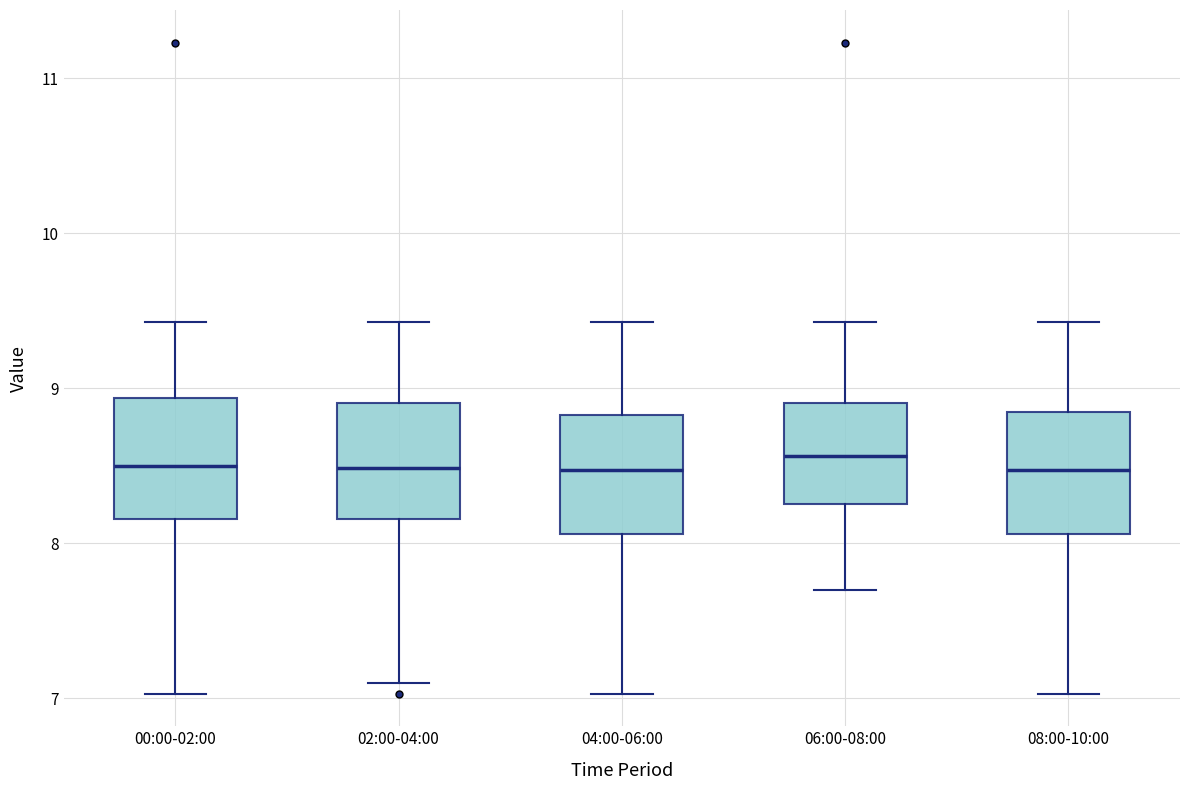

Reading left to right, transcribe this box plot: for each box, give where its median line is, the range the box spans, and where its two whiskers end, as read against the y-axis. The values are not printed on the chart, so give them approximately, as read against the axis.

00:00-02:00: median 8.5, box 8.2 to 8.9, whiskers 7.0 to 9.4
02:00-04:00: median 8.5, box 8.2 to 8.9, whiskers 7.1 to 9.4
04:00-06:00: median 8.5, box 8.1 to 8.8, whiskers 7.0 to 9.4
06:00-08:00: median 8.6, box 8.3 to 8.9, whiskers 7.7 to 9.4
08:00-10:00: median 8.5, box 8.1 to 8.8, whiskers 7.0 to 9.4